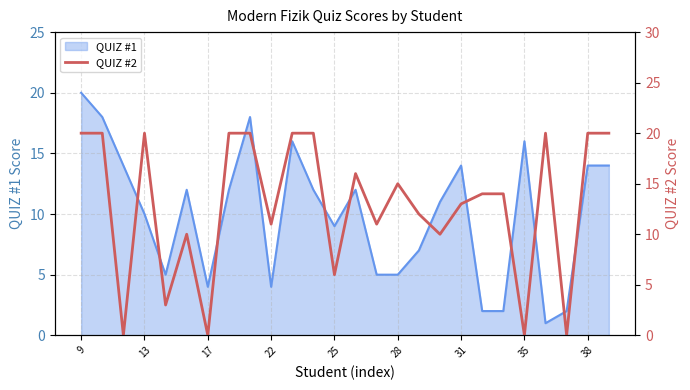

Which label corresponds to the largest value in the chart?

9